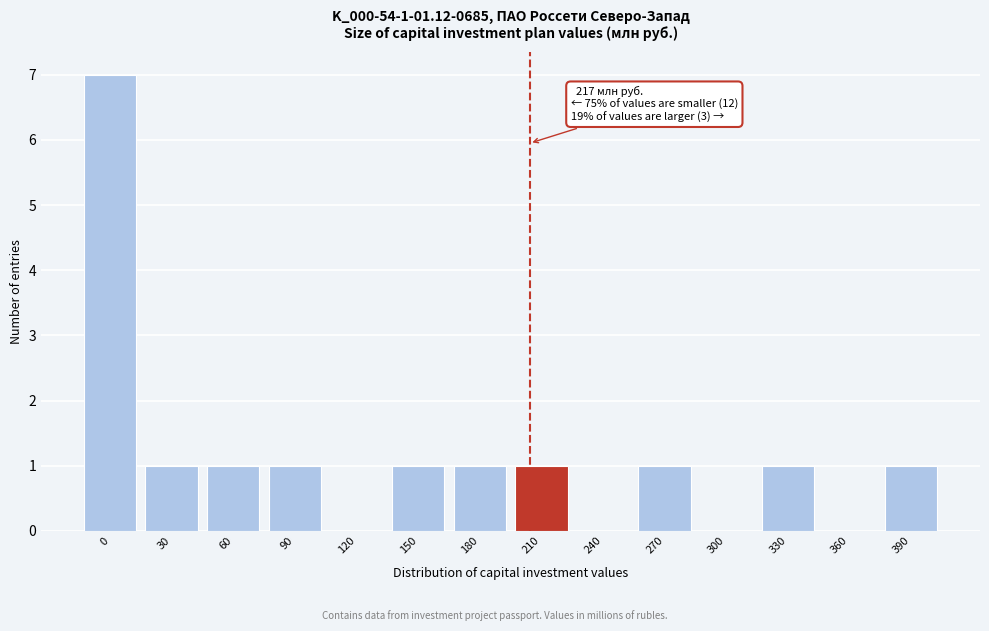

Reading right to left, extract all data points from this chart.

390=1	360=0	330=1	300=0	270=1	240=0	210=1	180=1	150=1	120=0	90=1	60=1	30=1	0=7